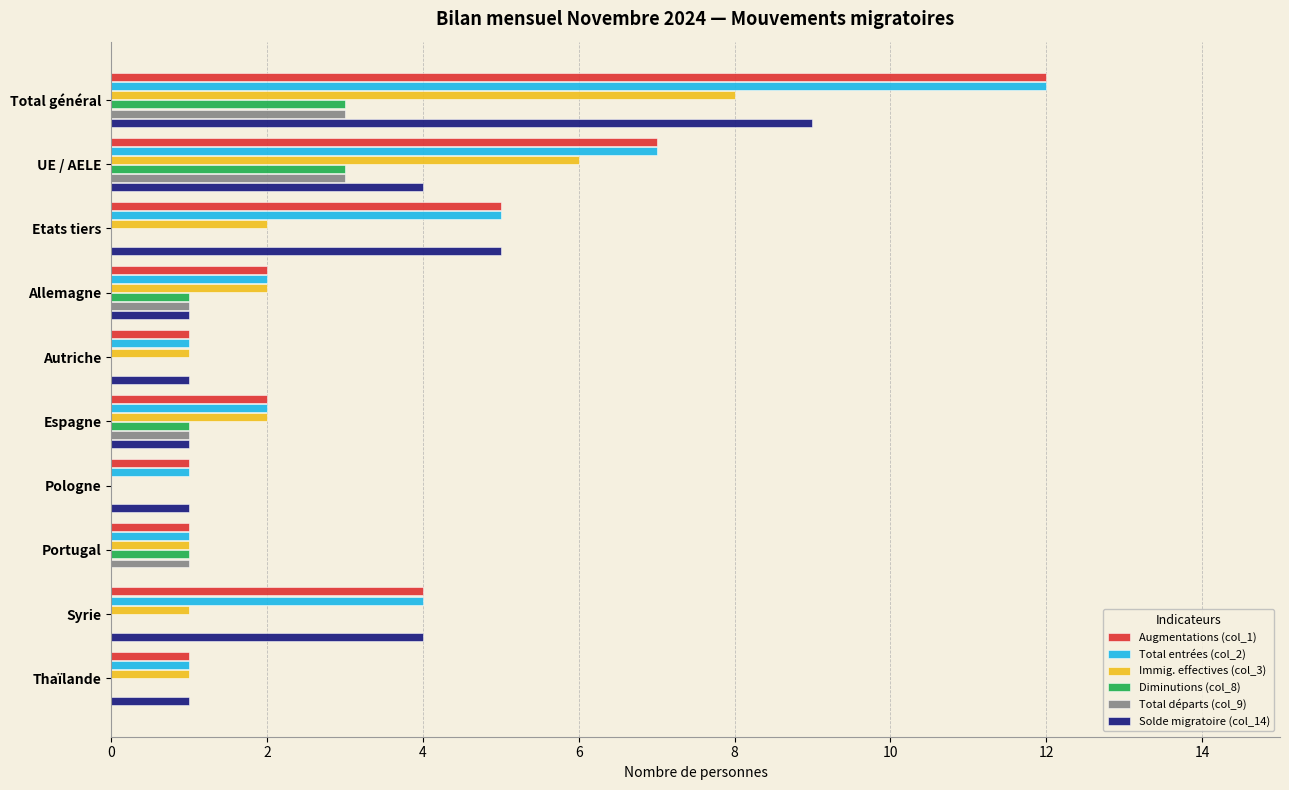

At which category is the sum across all series the highest?

Total général